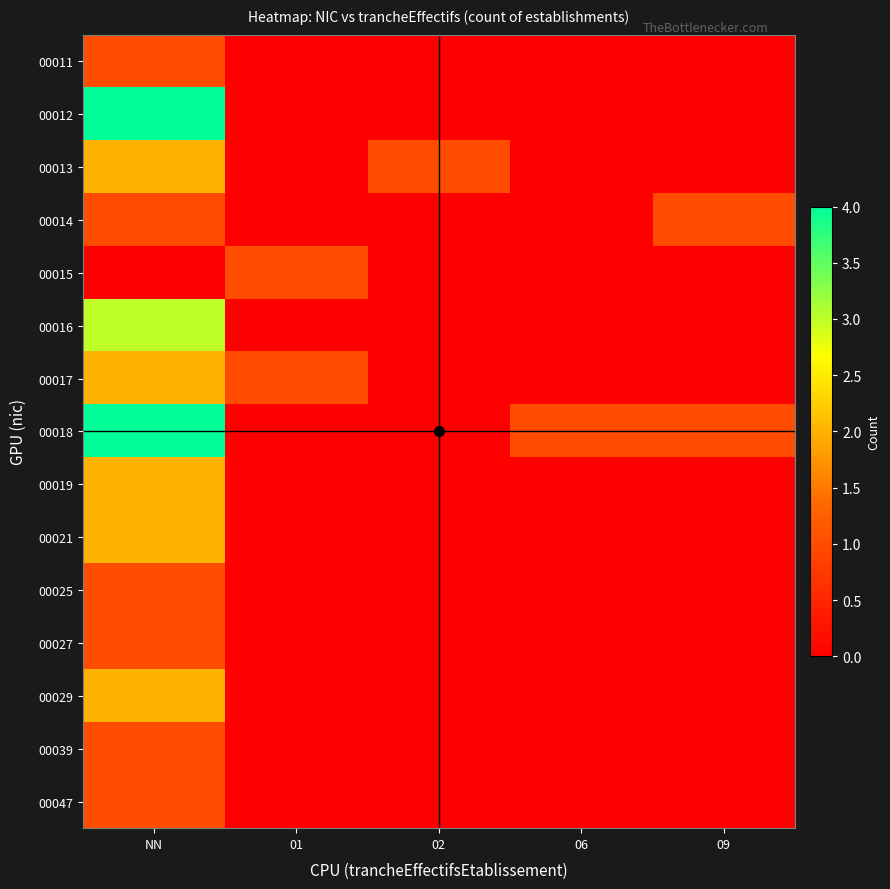

What is the spread (max minus min) of values at 09?

1